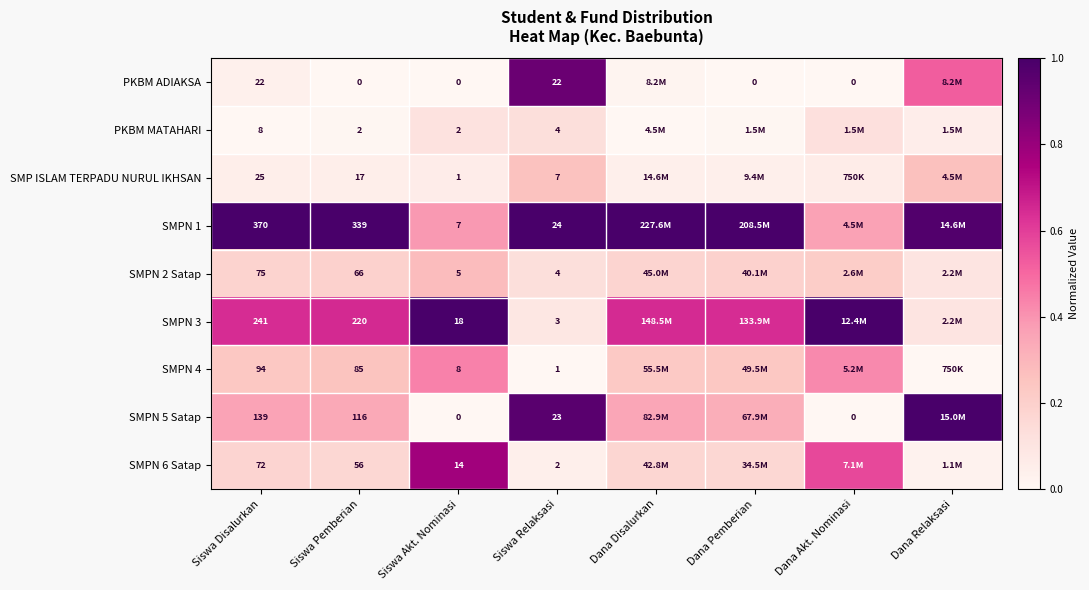

Is the value of SMPN 5 Satap at Siswa Relaksasi greater than the value of SMPN 3 at Siswa Disalurkan?

No